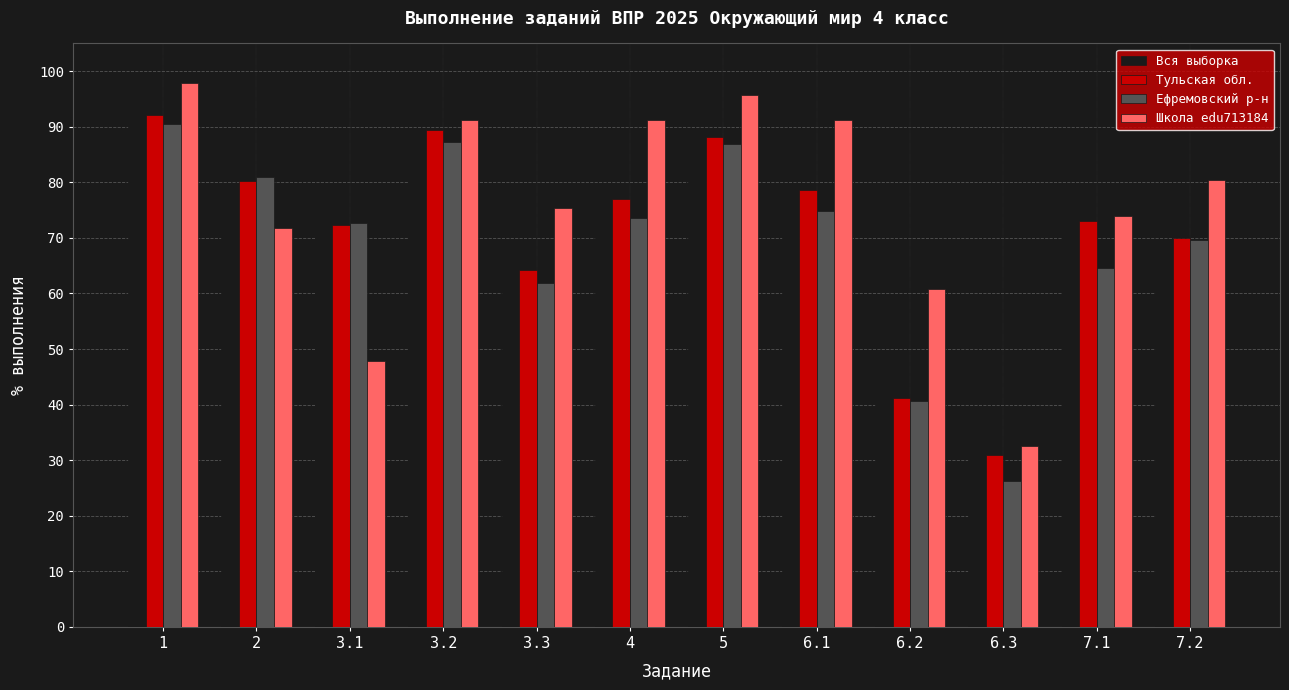

What is the difference between the maximum and minimum values in the Вся выборка series?

57.4